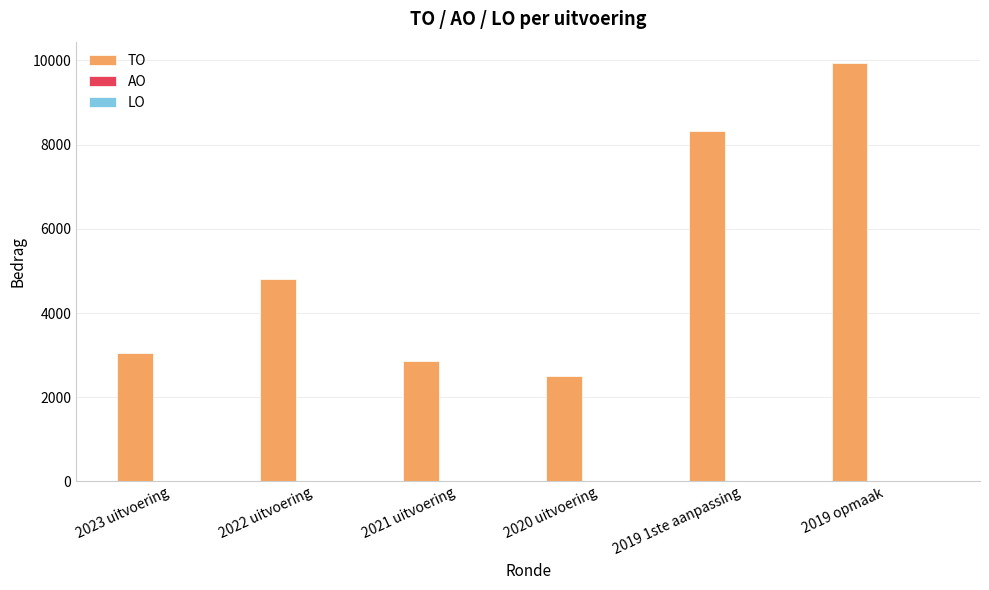

What is the greatest value displayed?

9949